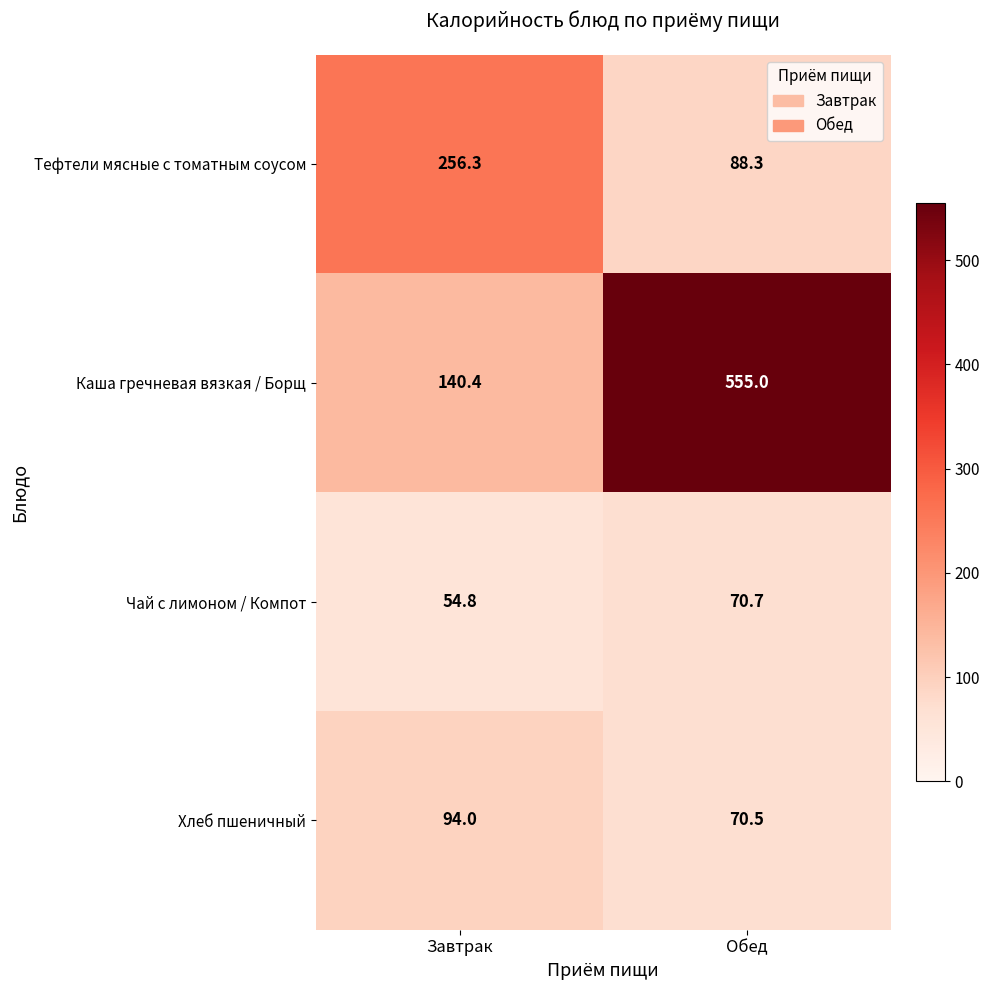

What is the approximate value of Чай с лимоном / Компот at Завтрак?

54.8